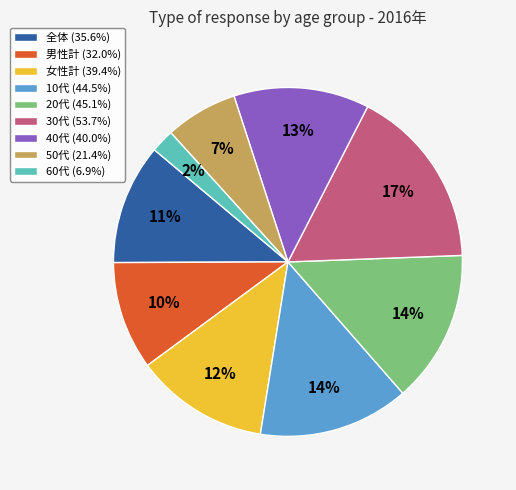

How many slices are in this pie chart?

9